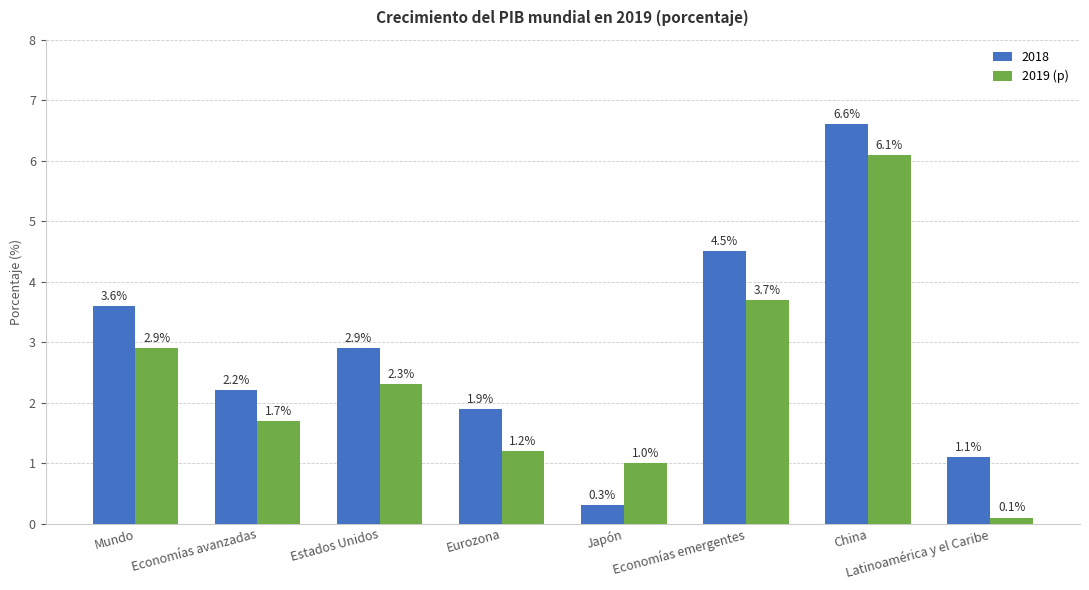

Which series has the largest range (max minus min)?

2018